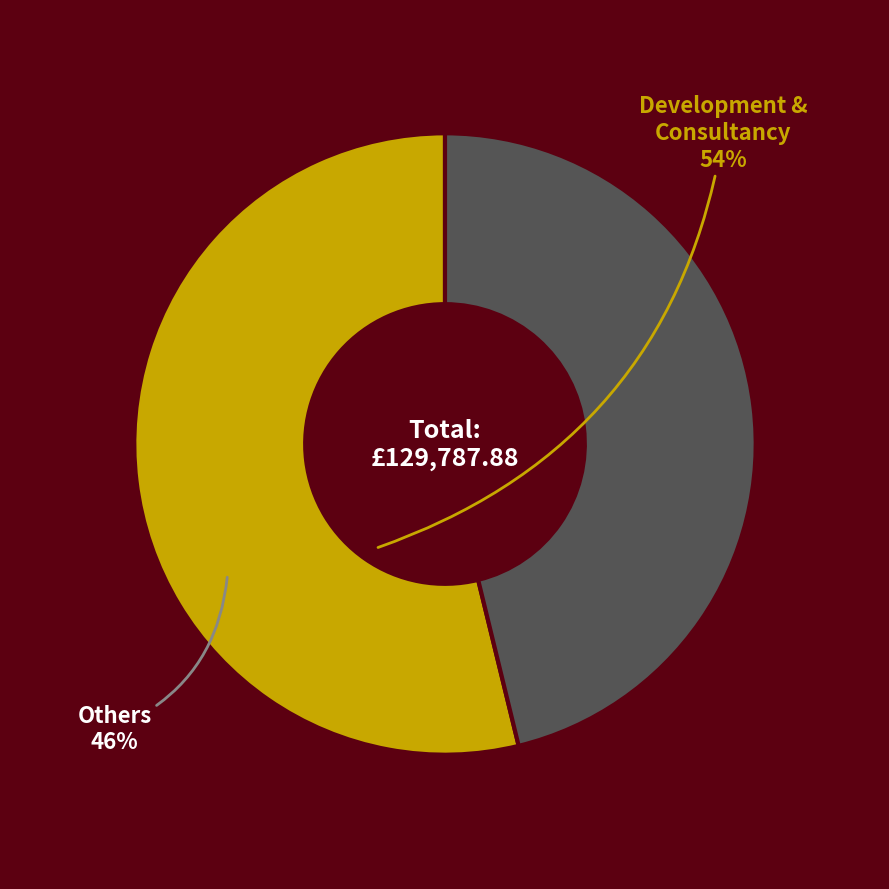

The Development & Consultancy slice represents 60% of the pie. True or false?

False